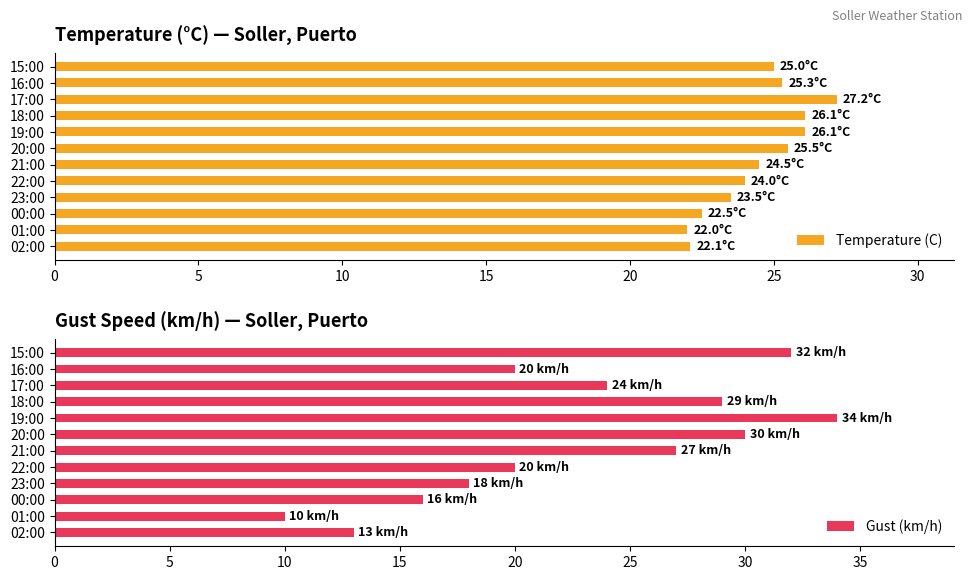

The value of Temperature (C) at 16:00 is 37.1. True or false?

False